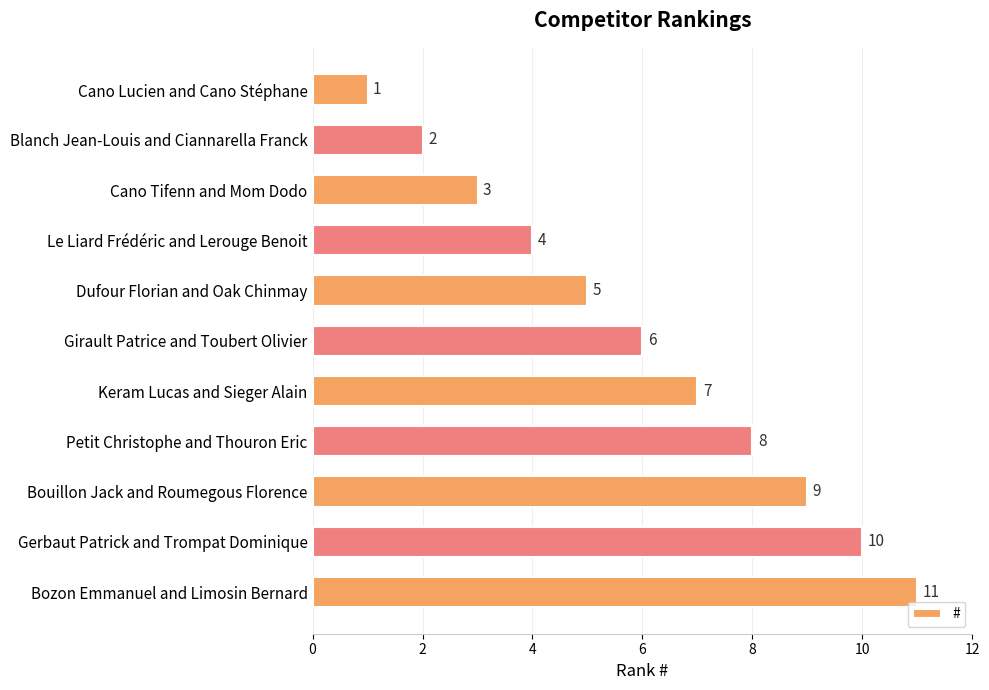

Are the bars horizontal?

Yes